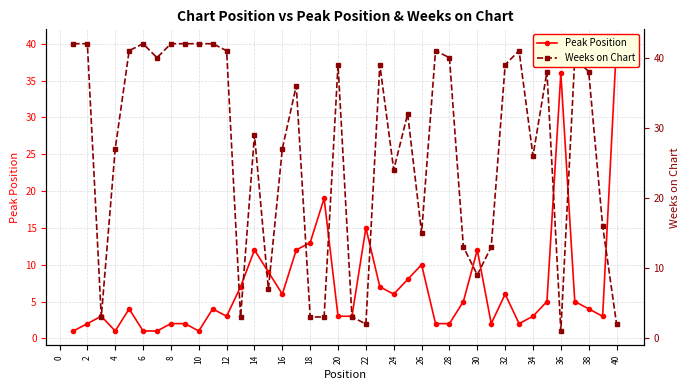

True or false: Weeks on Chart has more than 1 interior local peaks.

True